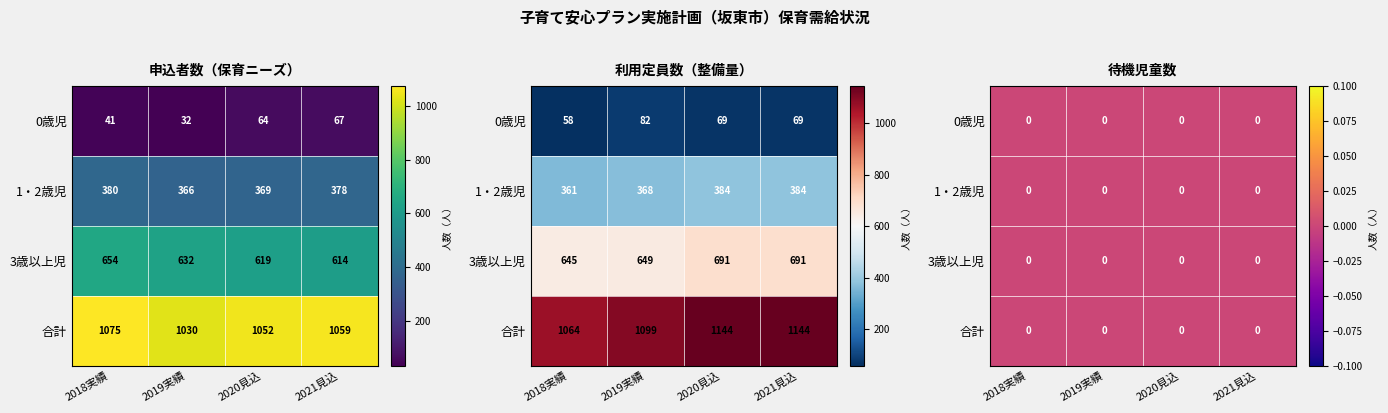

List the labels in order of 申込者数 value, smallest first.

1, 0, 2, 3, 5, 6, 7, 4, 11, 10, 9, 8, 13, 14, 15, 12